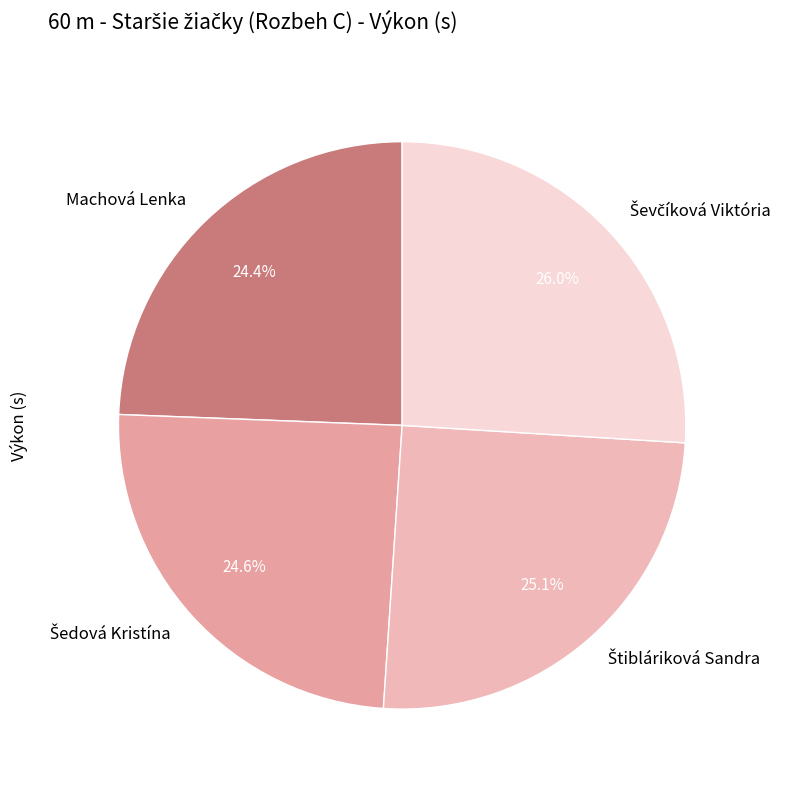

Is there a majority slice in this chart?

No